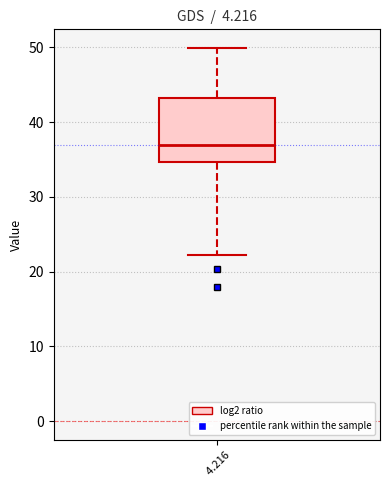

Read this box plot against the y-axis: the position of the median line, the range covered by the box, and the ends of both whiskers. The values are not printed on the chart, so give them approximately, as read against the axis.

median 37, box 35 to 43, whiskers 22 to 50